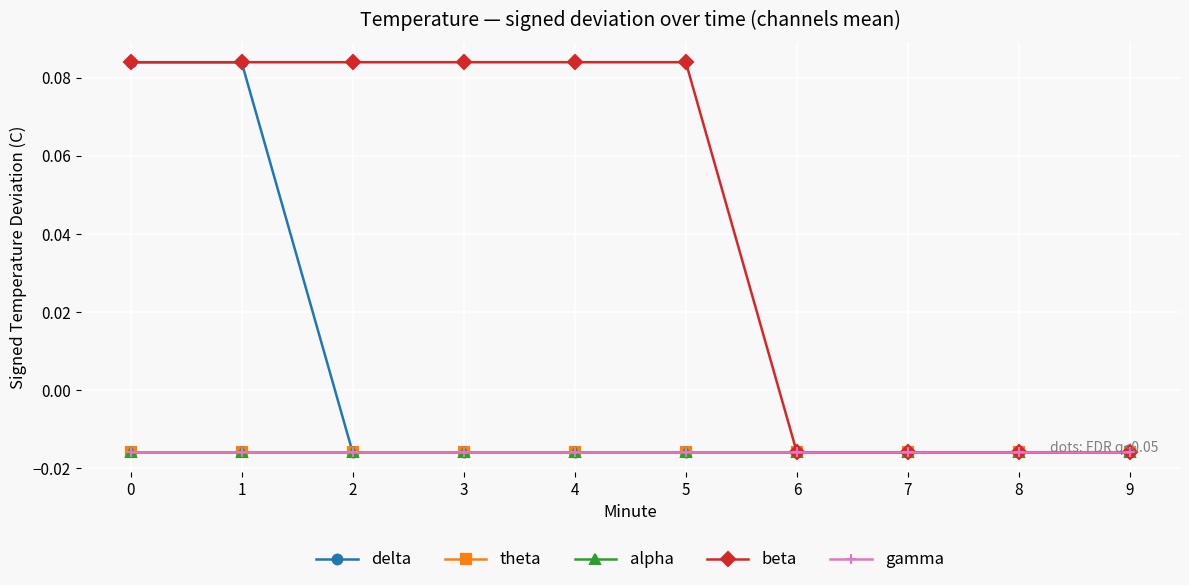

Does the chart display data point markers on the line(s)?

Yes